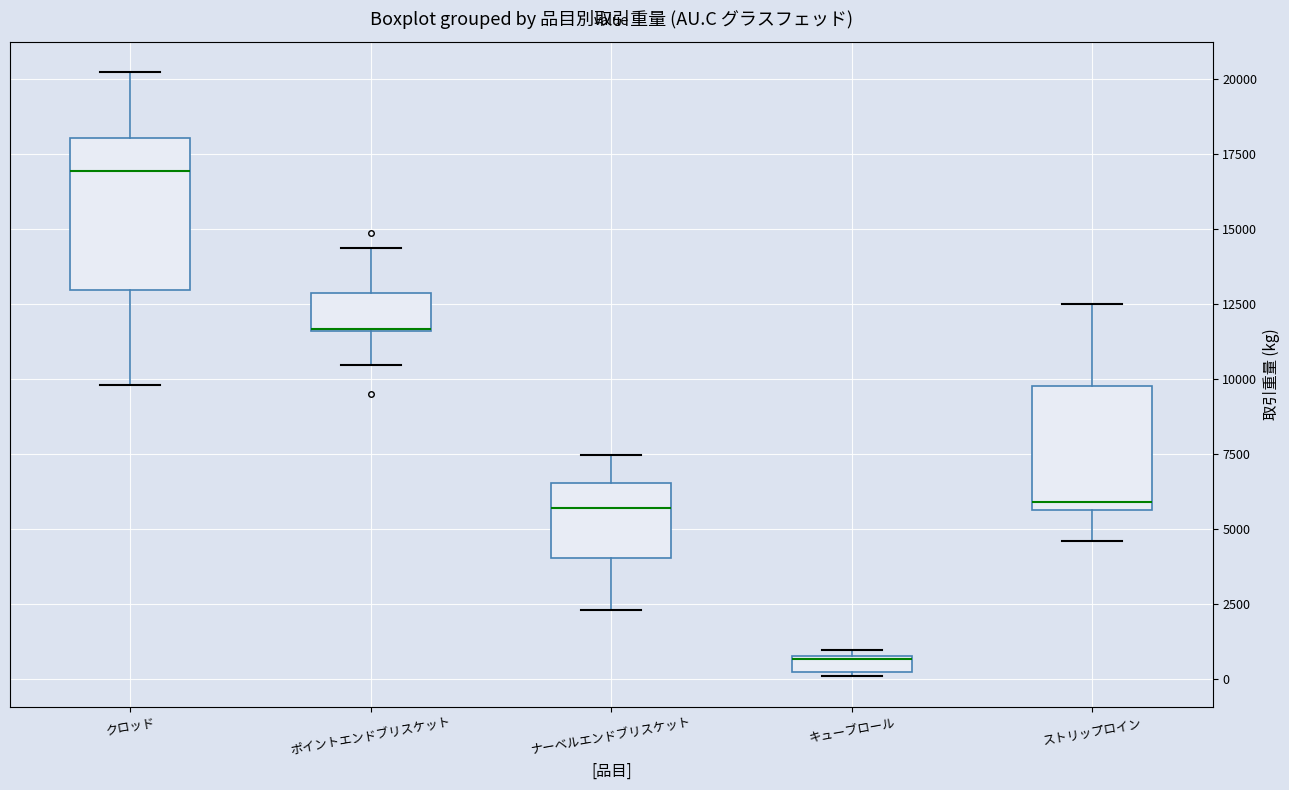

Where is the upper edge of the box for ストリップロイン on the y-axis? The values are not printed on the chart, so give them approximately, as read against the axis.

10000